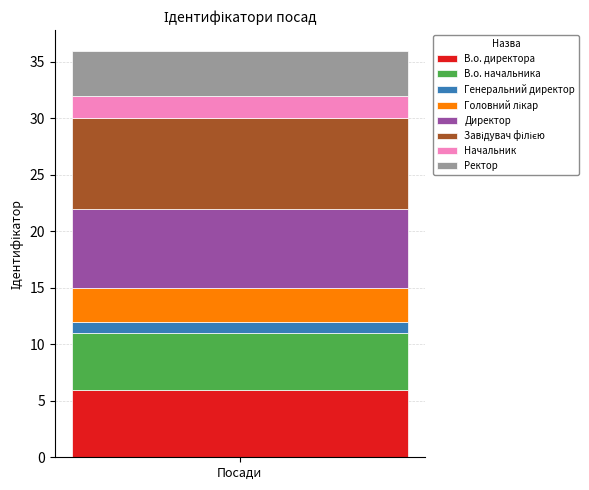

What is the maximum value for В.о. директора?

6